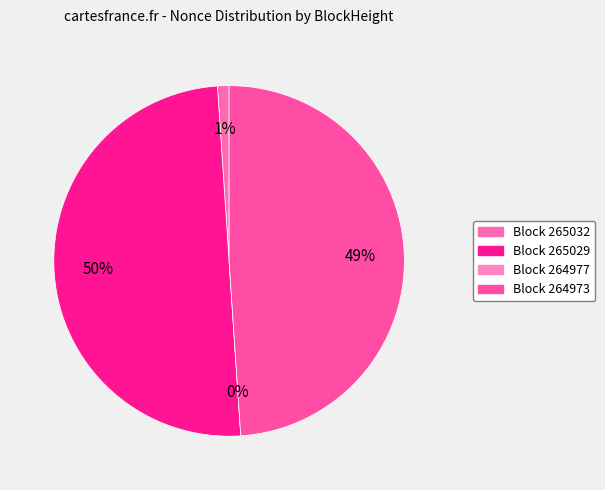

To the nearest percent, what is the average slice percentage?

25%